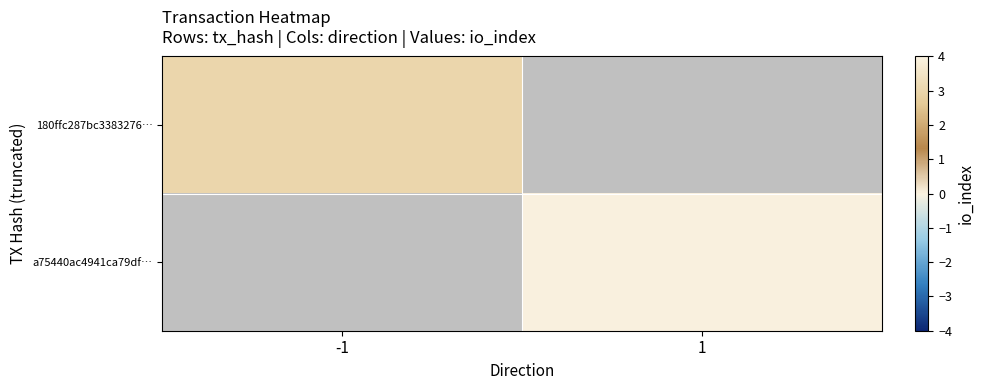

Rank the series by their average value, from highest to lowest.

180ffc287bc3383276…, a75440ac4941ca79df…